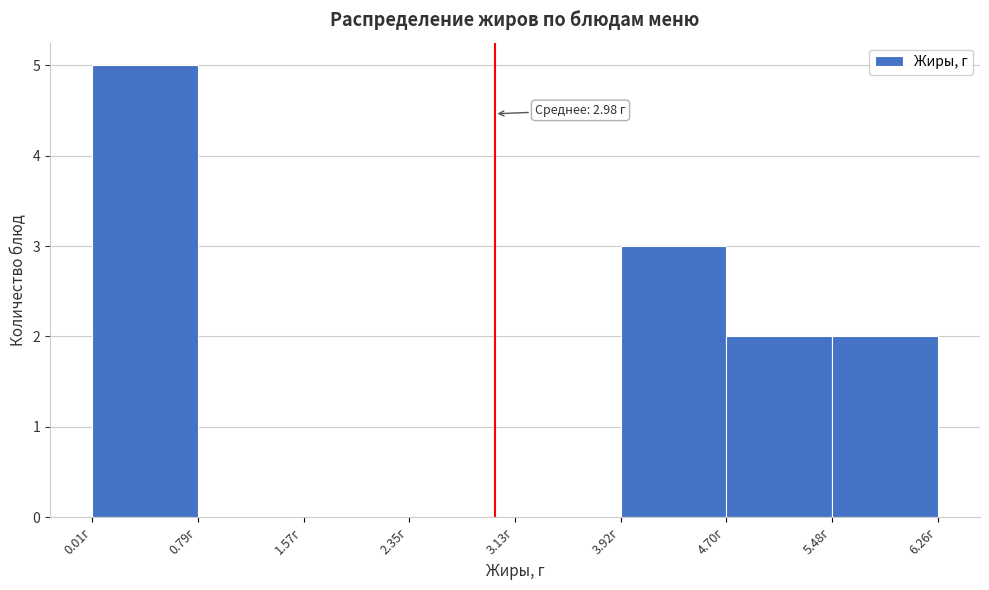

Which range on the x-axis has the tallest bar?

0.0 to 0.8